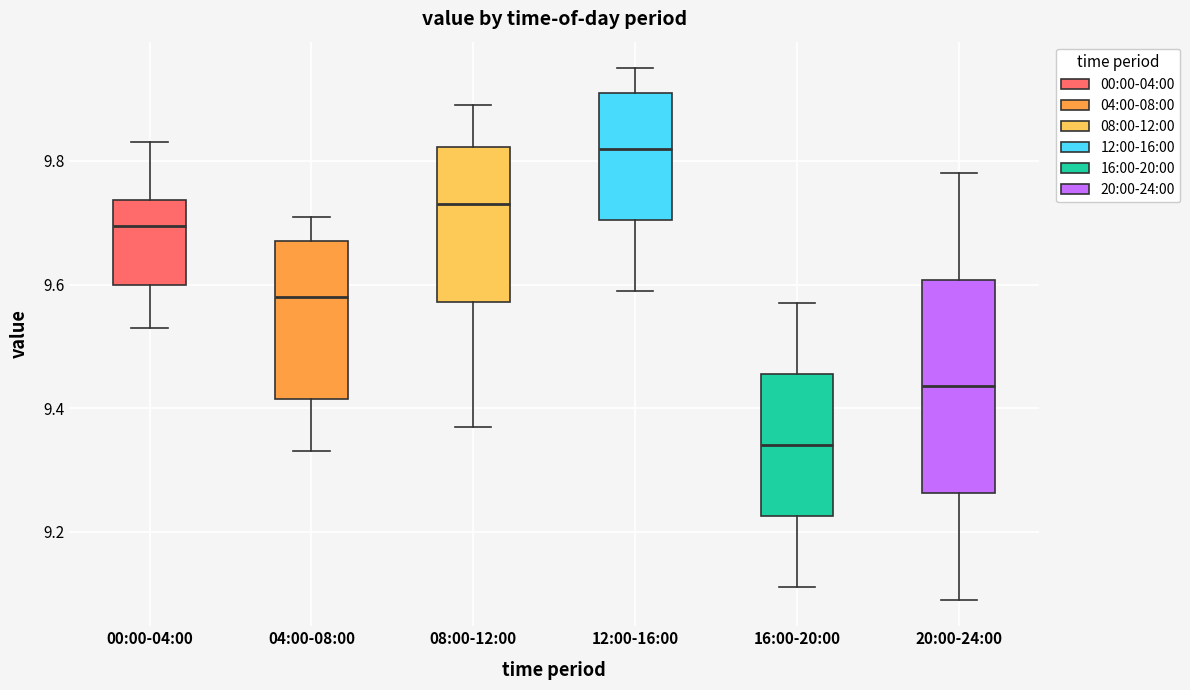

Which box's median line is the highest?

12:00-16:00